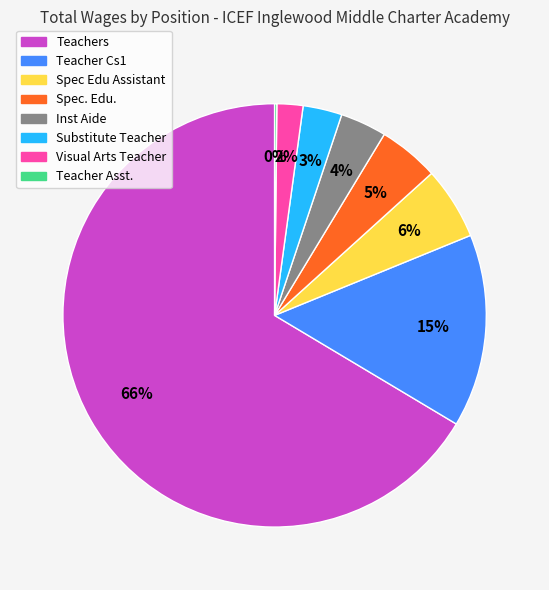

What is the largest slice in the pie chart?

Teachers